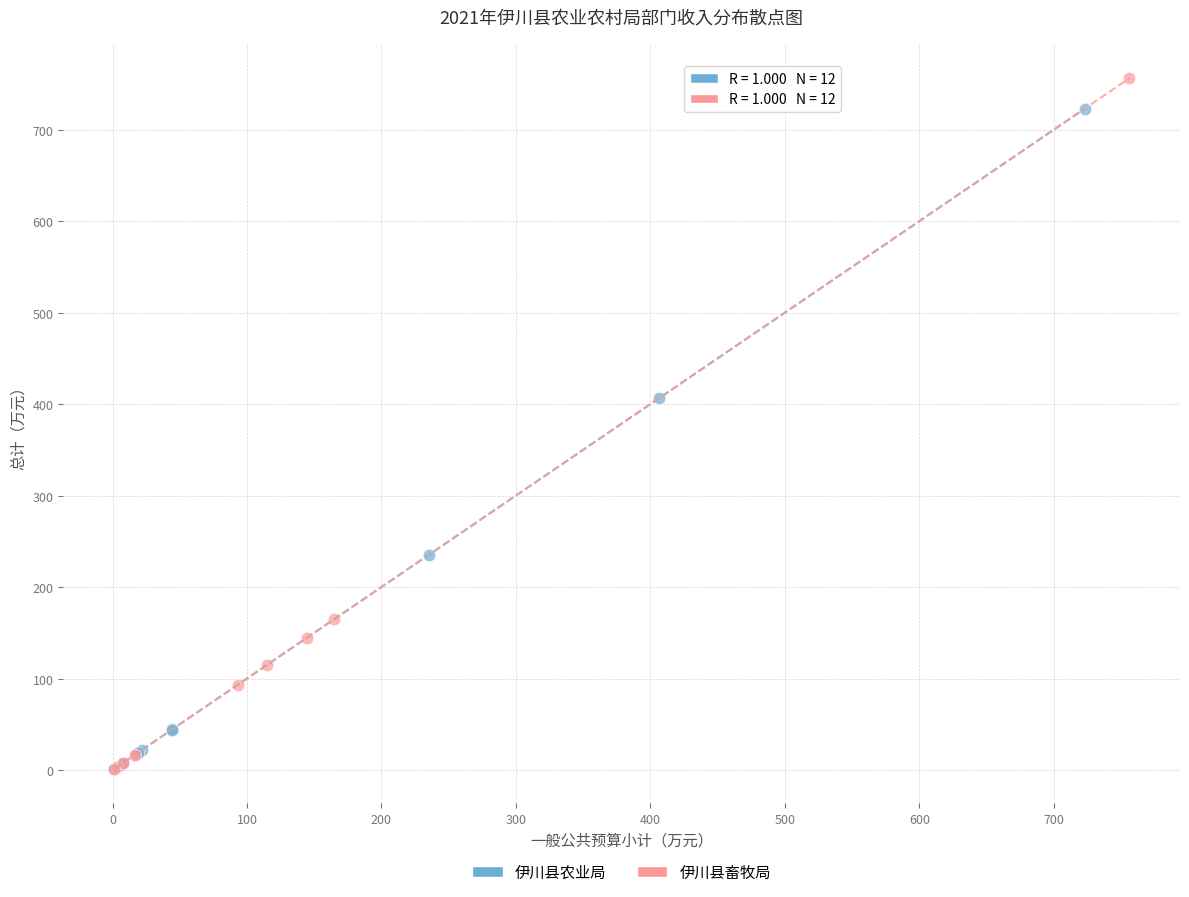

Which series has the widest spread of Y values?

伊川县畜牧局